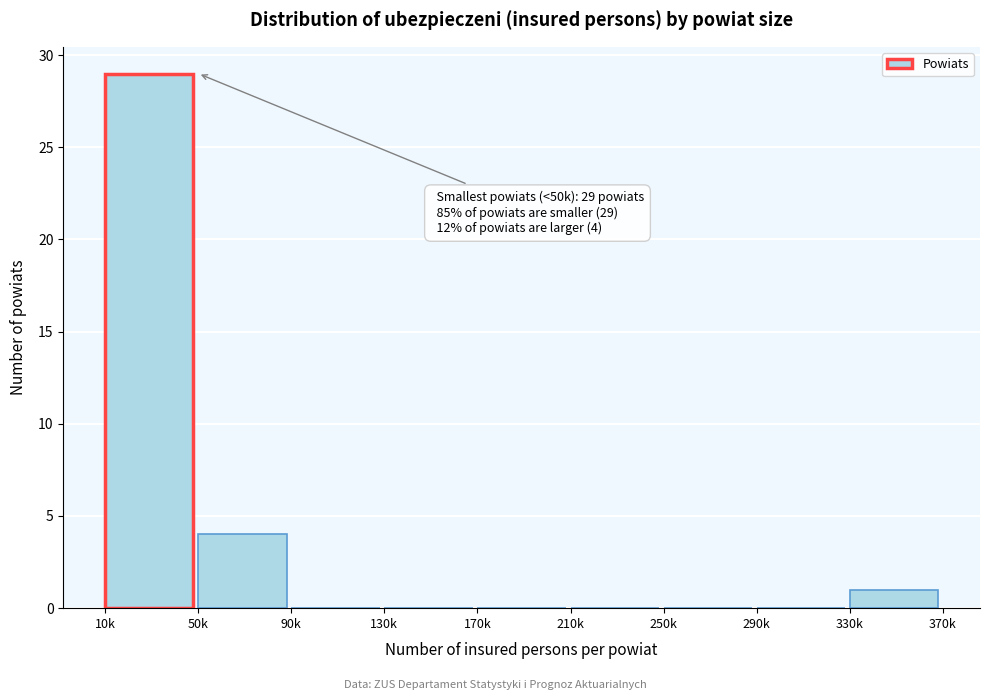

Reading left to right, extract all data points from this chart.

10k=29	50k=4	90k=0	130k=0	170k=0	210k=0	250k=0	290k=0	330k=1